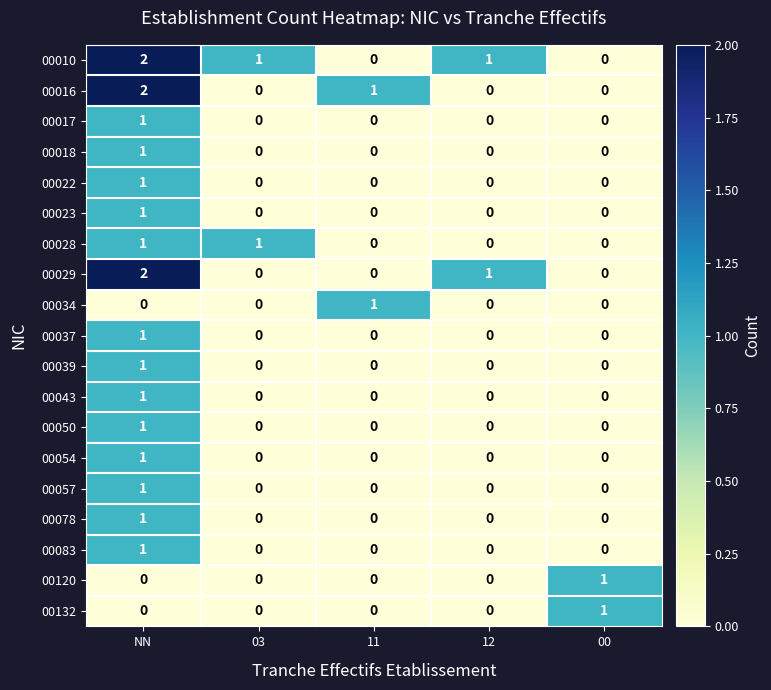

The value of 00054 at 00 is 0. True or false?

True